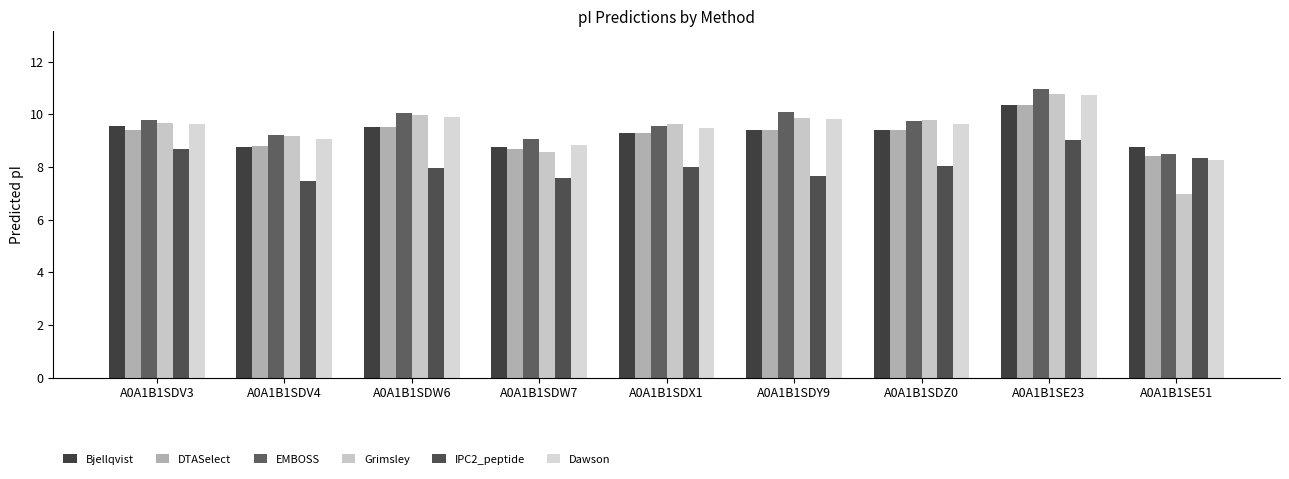

Which category has the lowest value in the Dawson series?

A0A1B1SE51